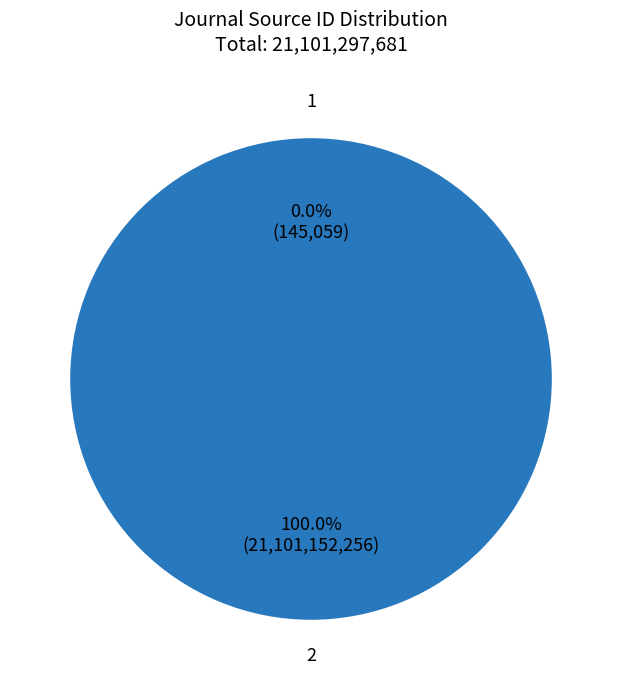

Approximately how many times larger is the value at 2 compared to 1?

145466.0